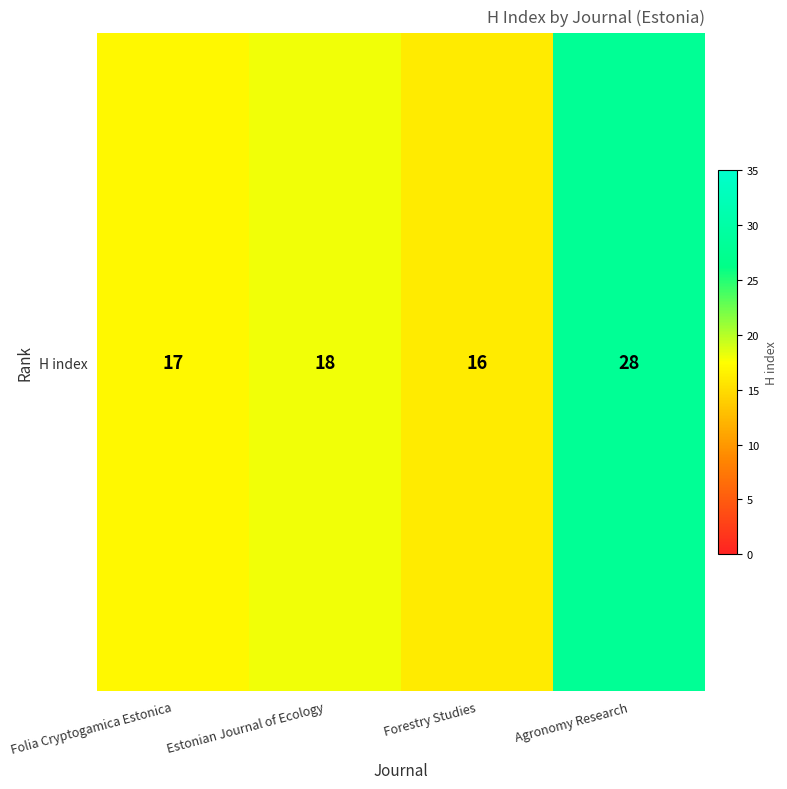

Rank the categories by value from highest to lowest.

Agronomy Research, Estonian Journal of Ecology, Folia Cryptogamica Estonica, Forestry Studies